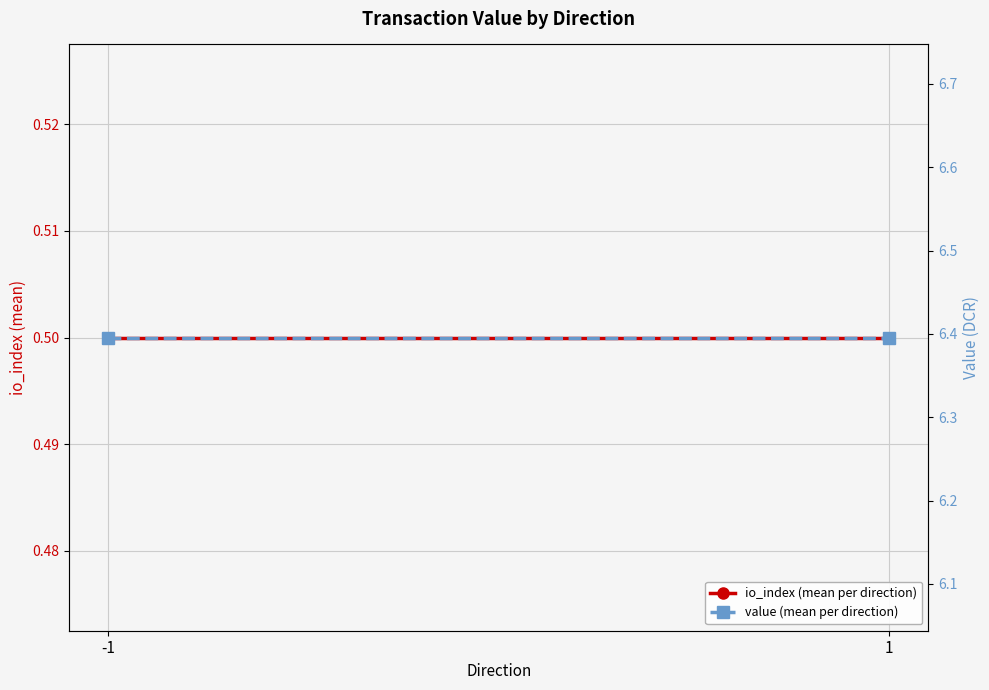

The value (mean per direction) series shows 9.8 at 1. True or false?

False